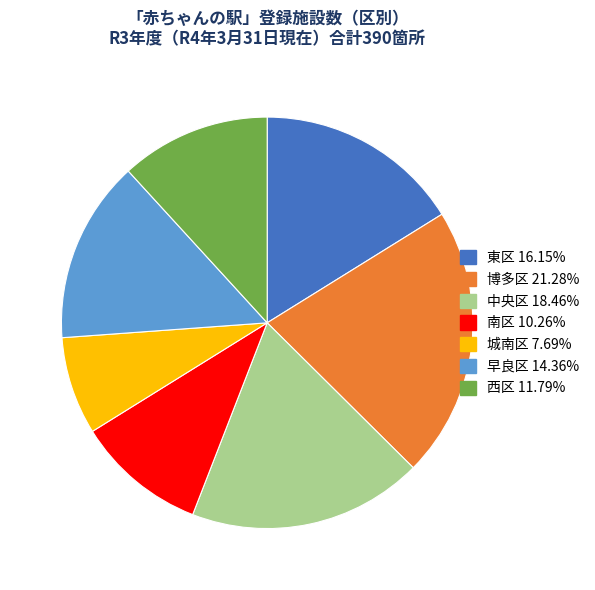

Is the sum of 博多区 21.28% and 西区 11.79% greater than half?

No